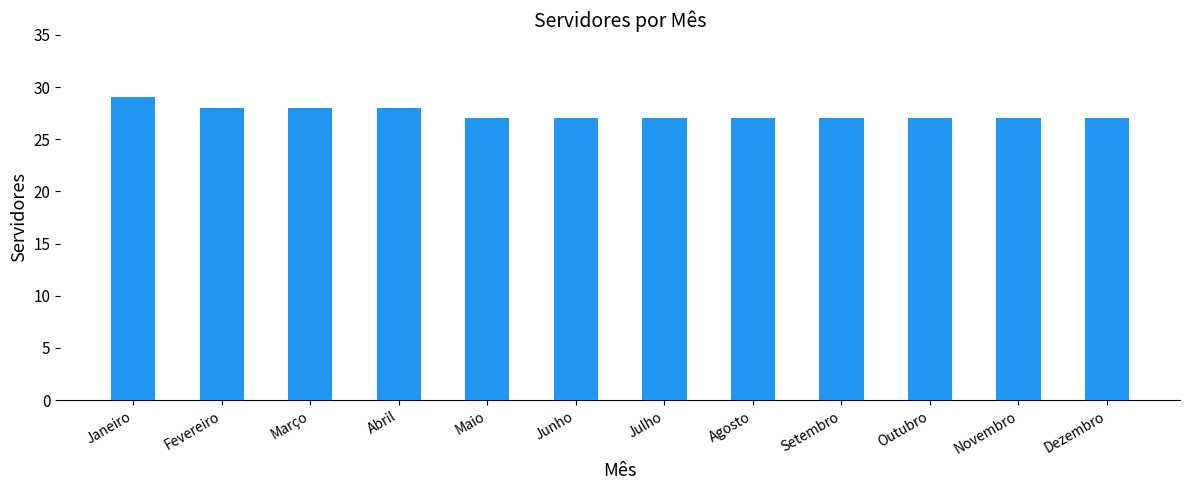

What is the label of the 10th bar from the right?

Março